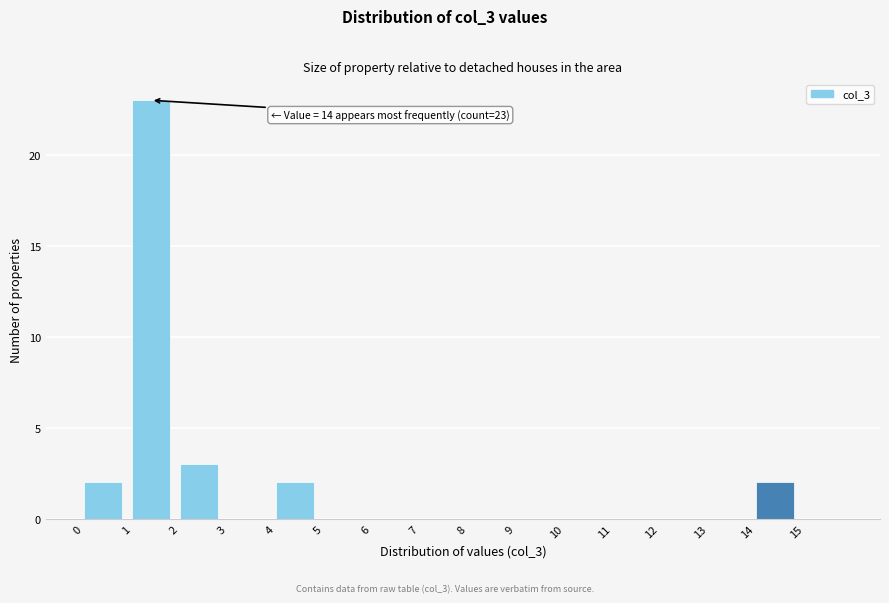

Over which range of the x-axis is the bar tallest?

1 to 2